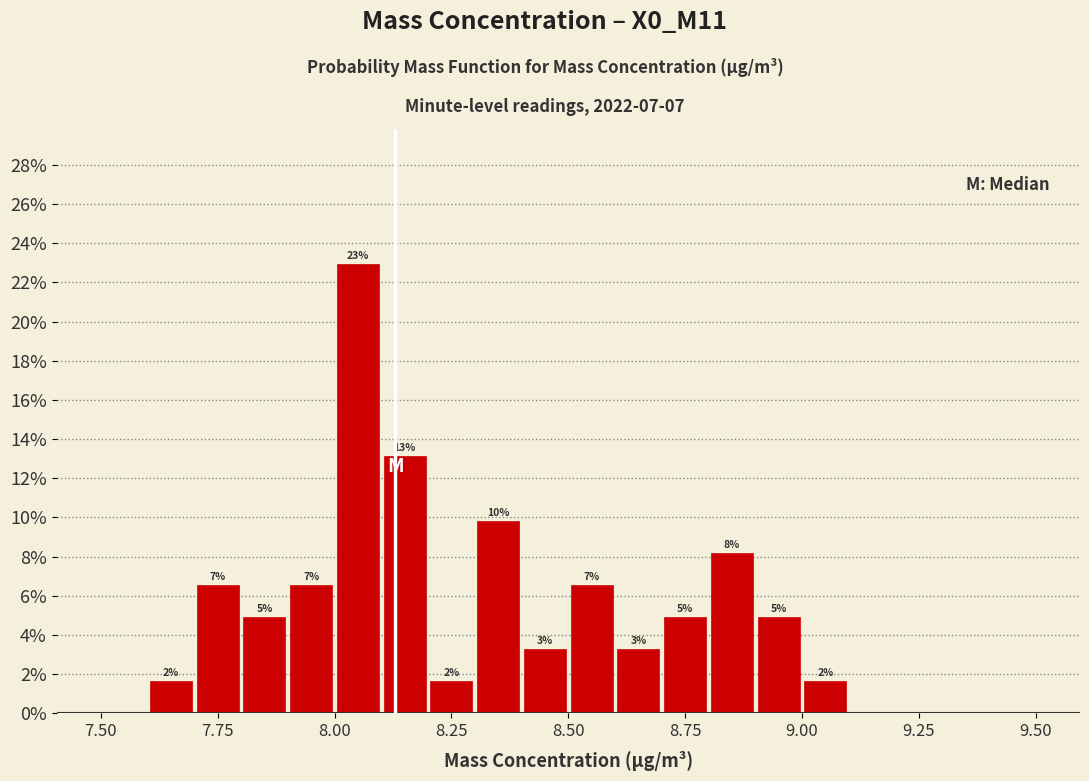

Read against the x-axis, roughly where is the centre of the tallest bar?

8.05